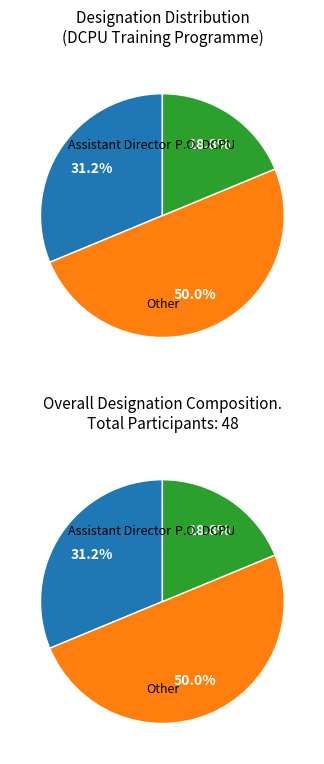

How many segments does this pie chart have?

3